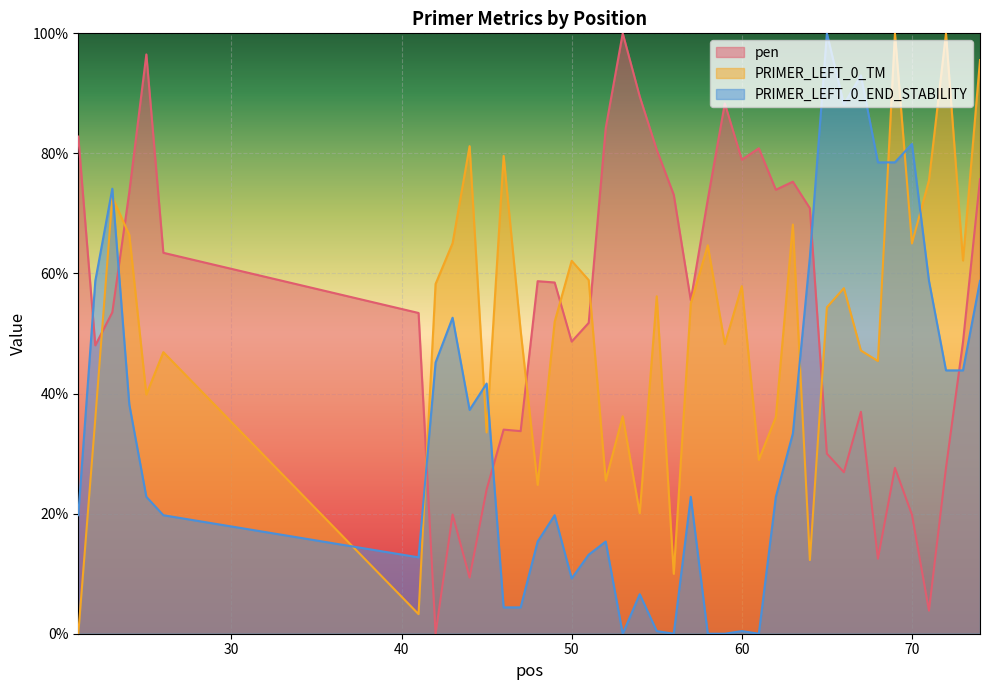

At which category is the sum across all series the highest?

74